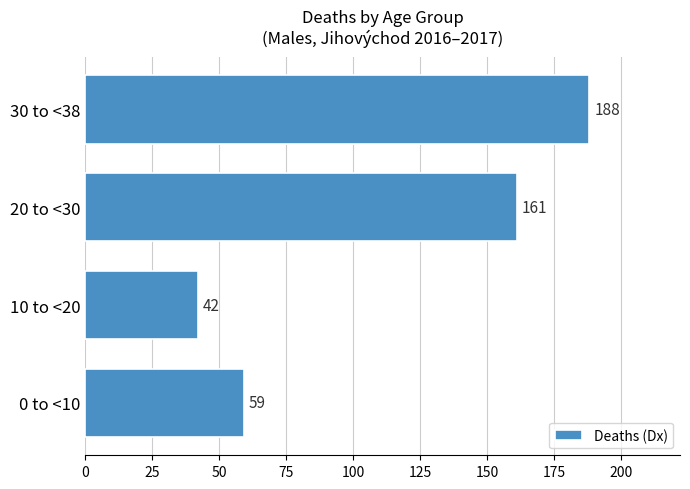

Reading top to bottom, transcribe all the data shown in this chart.

30 to <38=188	20 to <30=161	10 to <20=42	0 to <10=59